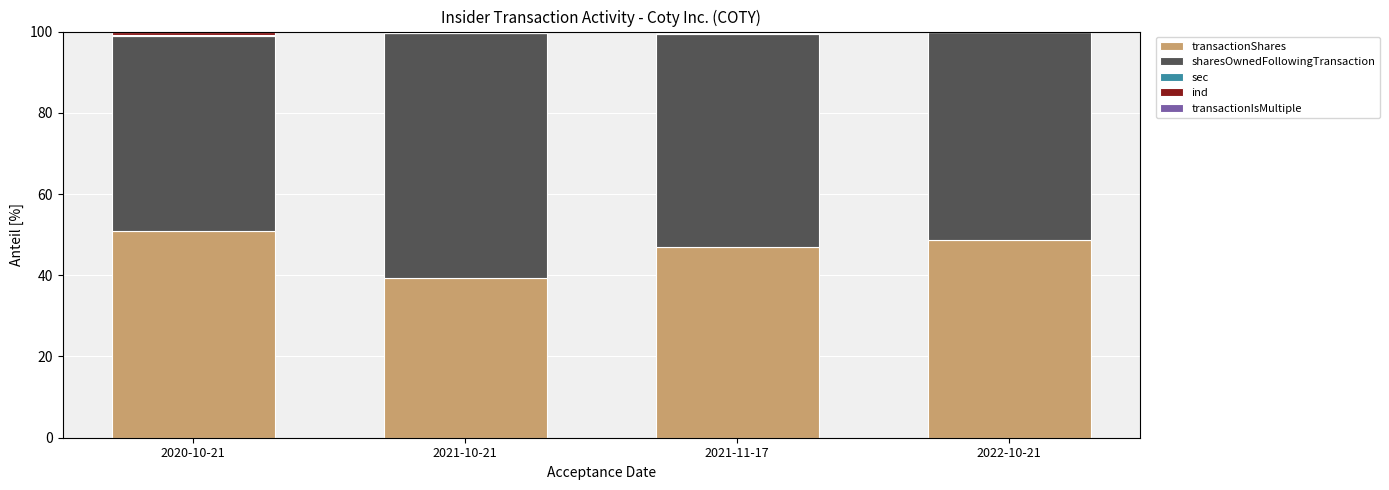

What is the maximum value for transactionShares?

51.0